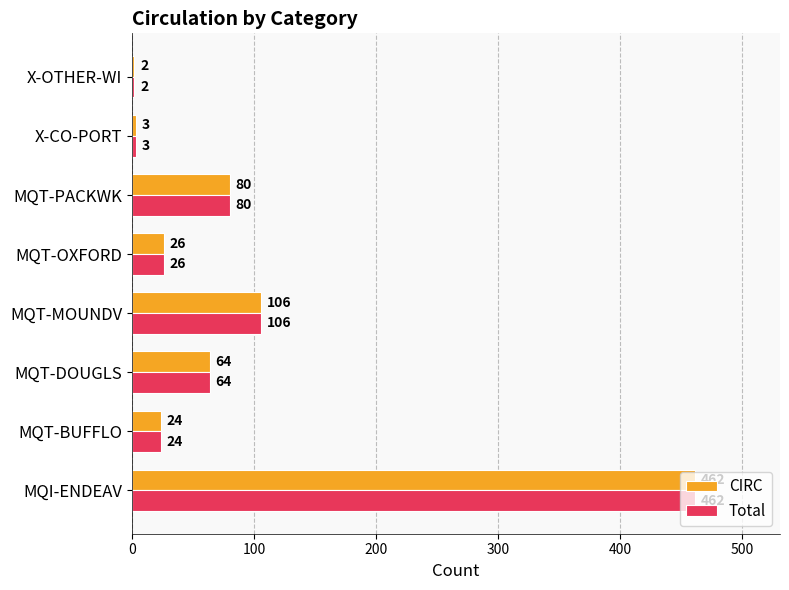

What is the total value across all series at X-OTHER-WI?

4